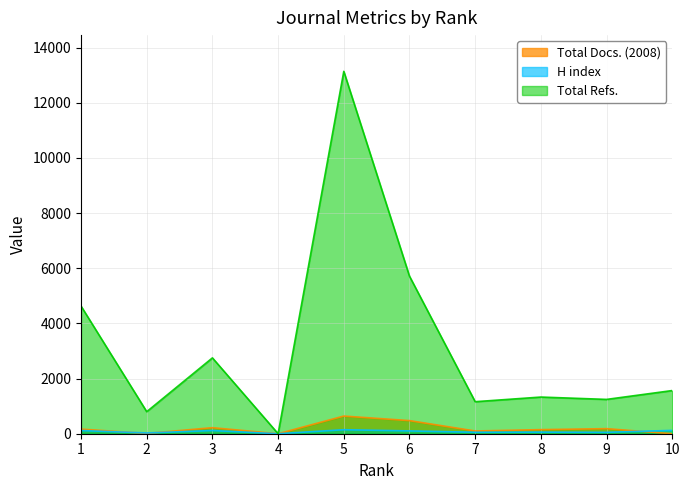

Where is the first local maximum for Total Refs.?

3